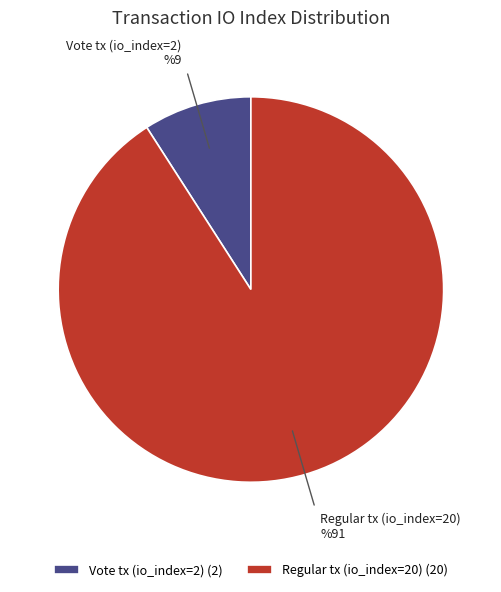

Is there a majority slice in this chart?

Yes